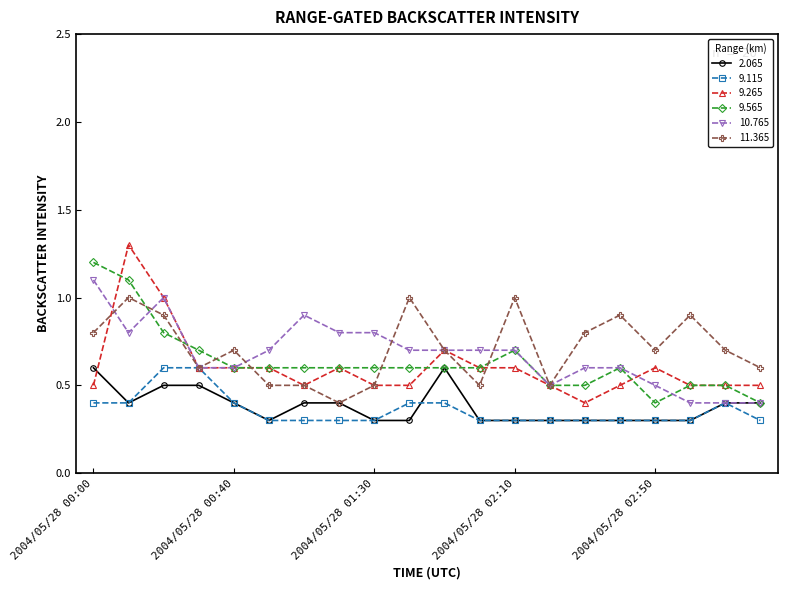

Which series has the largest range (max minus min)?

9.265